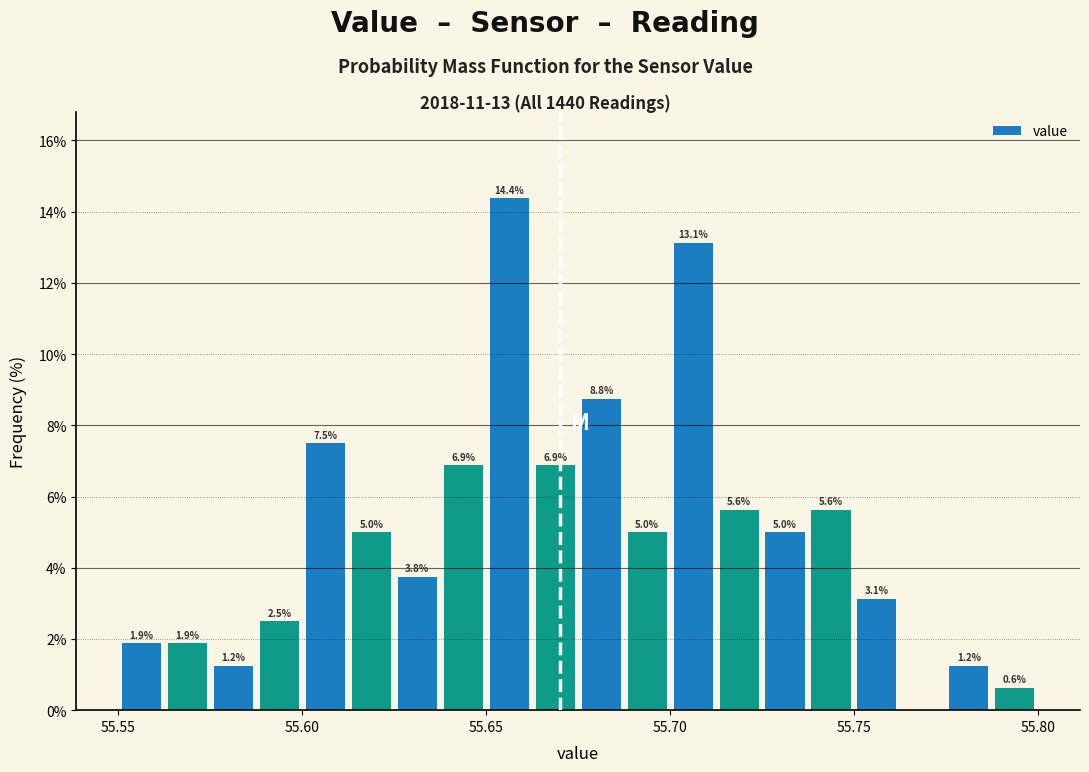

Around what value on the x-axis is the tallest bar? Give the approximate position of its centre, as read against the axis.

55.655